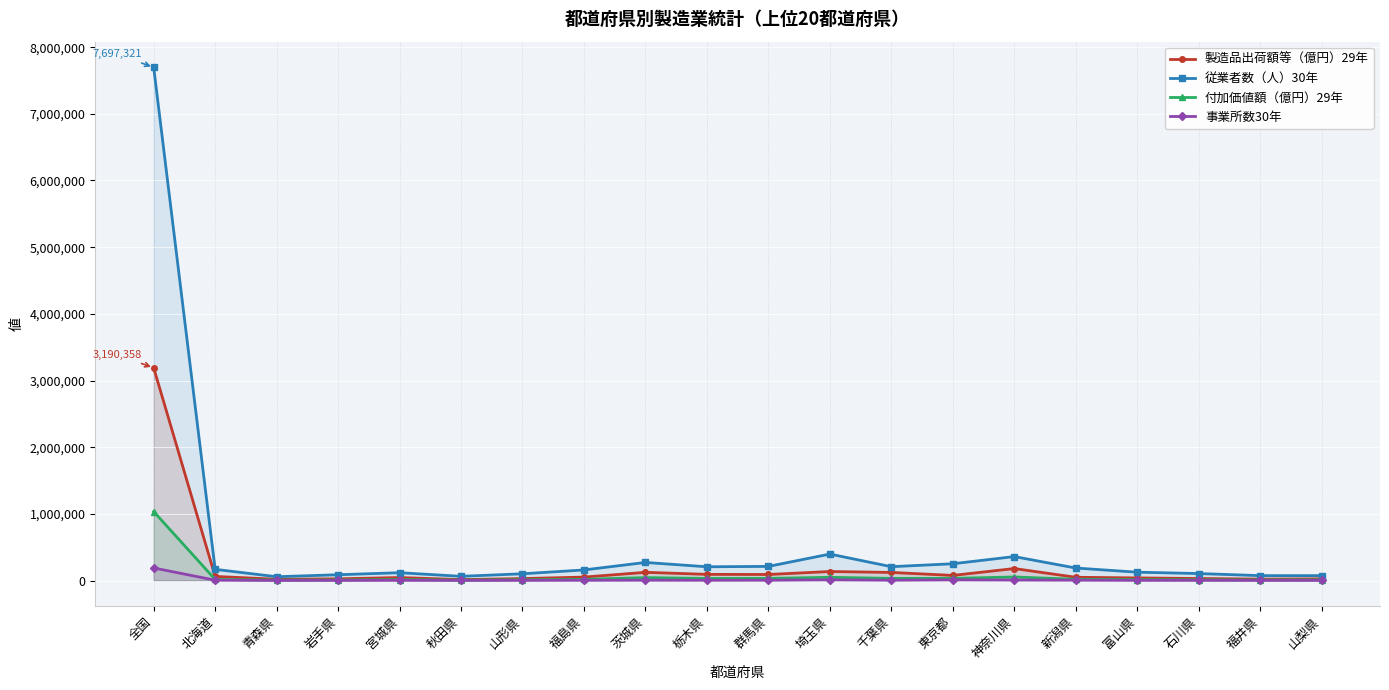

What is the total value across all series at 北海道?

250244